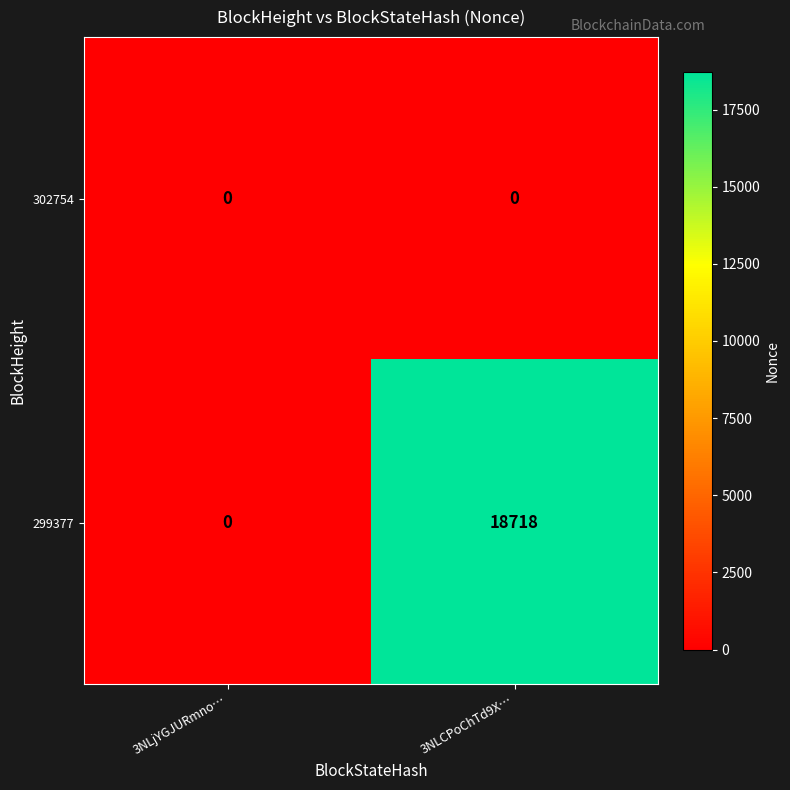

List the series in order of their peak value, lowest first.

302754, 299377